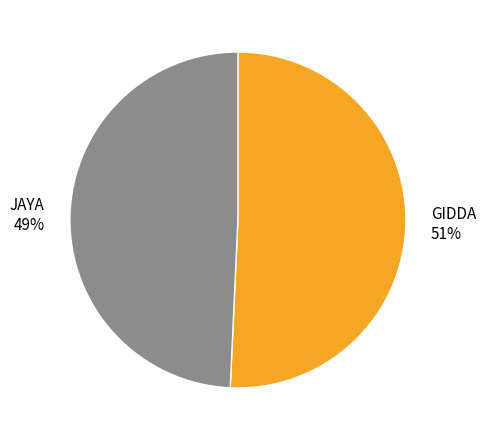

Which category has the smallest portion of the pie?

JAYA